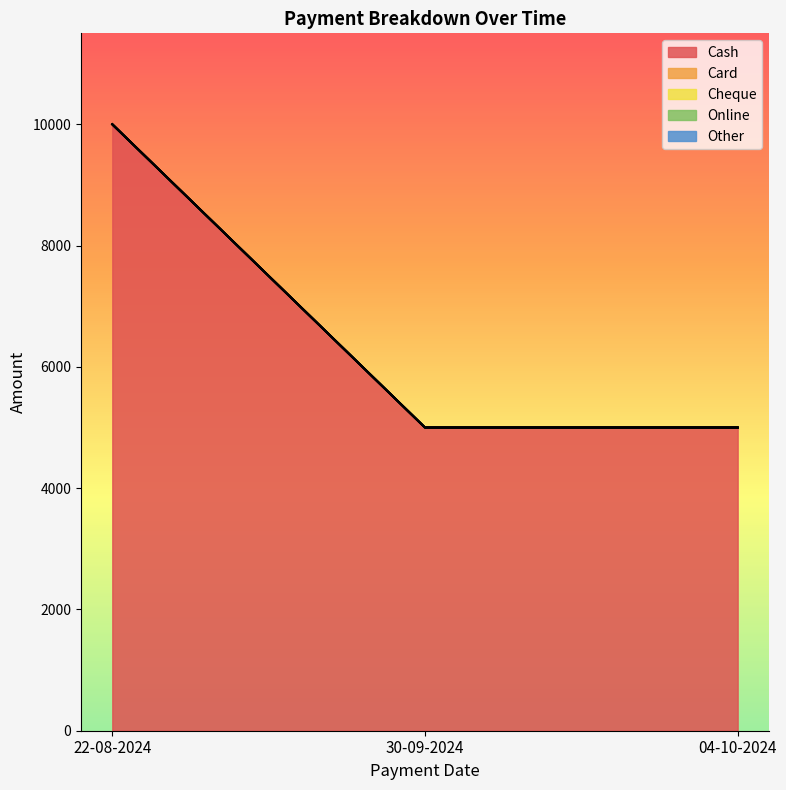

Count the number of categories in the chart.

3